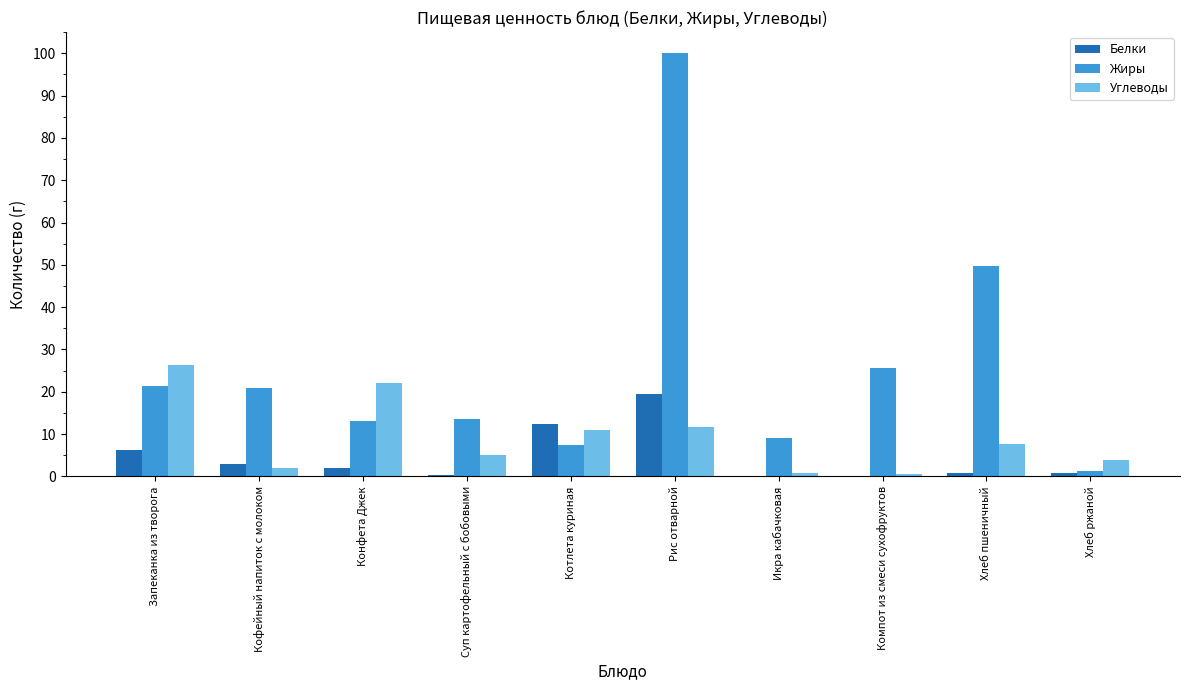

What is the approximate value of Белки at Запеканка из творога?

6.3